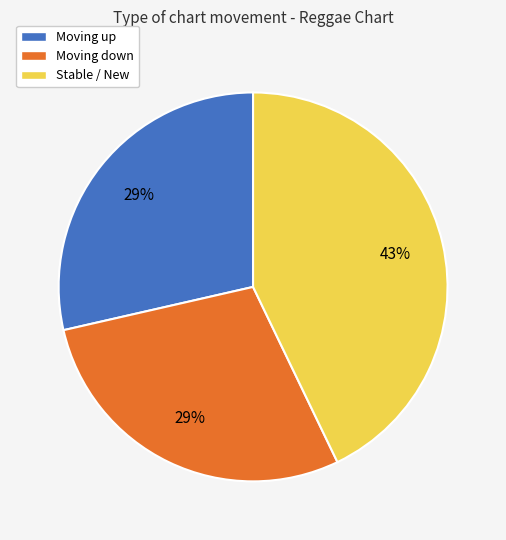

Combined, do Moving down and Moving up account for over 50%?

Yes